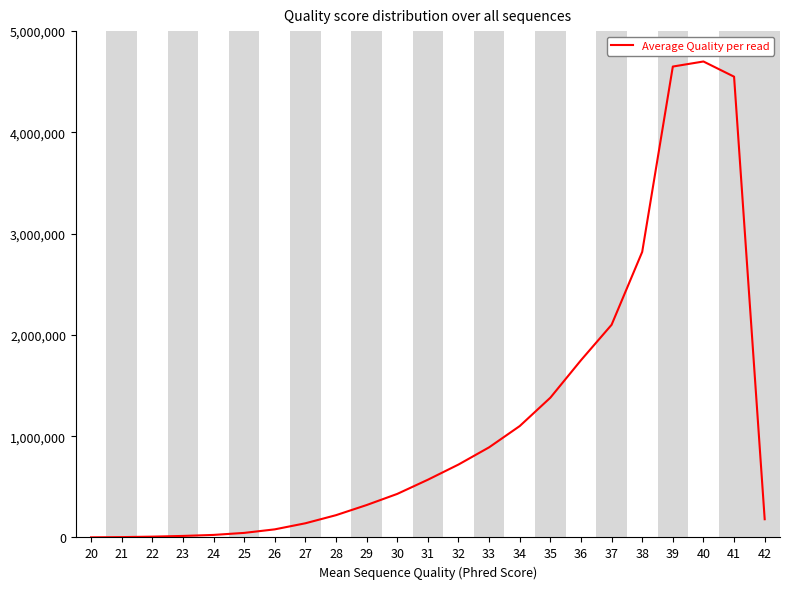

Is it true that the value at 34 is 1100000?

True